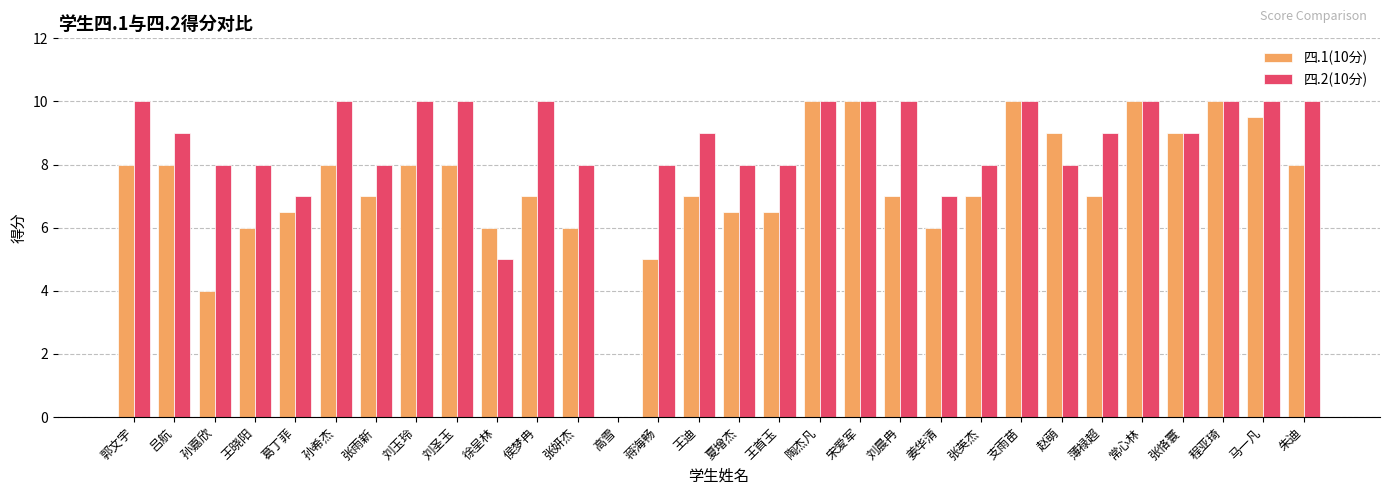

What is the sum of the 四.1(10分) values at 刘晨冉 and 张妍杰?

13.0